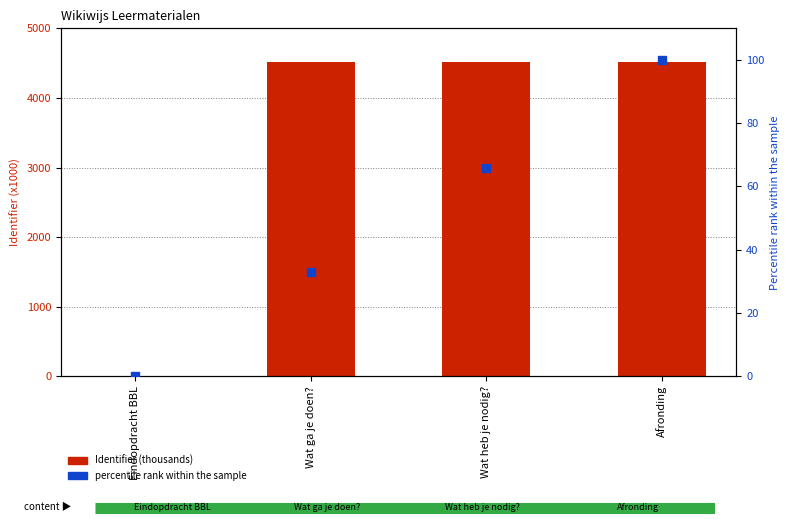

Is the value of Identifier (thousands) at Afronding greater than the value of percentile rank within the sample at Afronding?

Yes